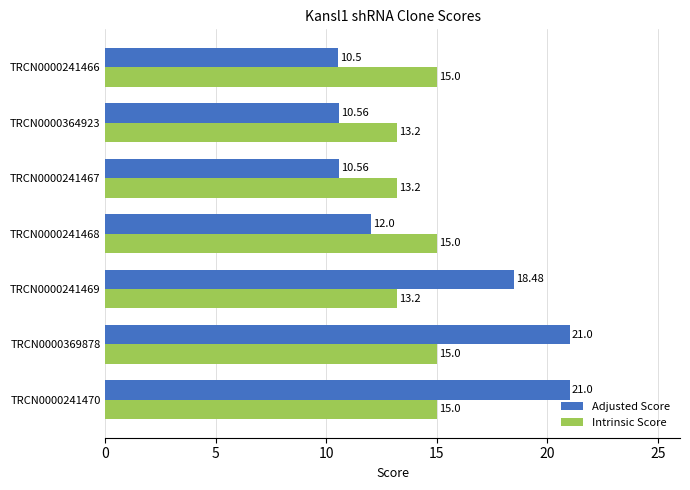

Which series has the largest total across all categories?

Adjusted Score